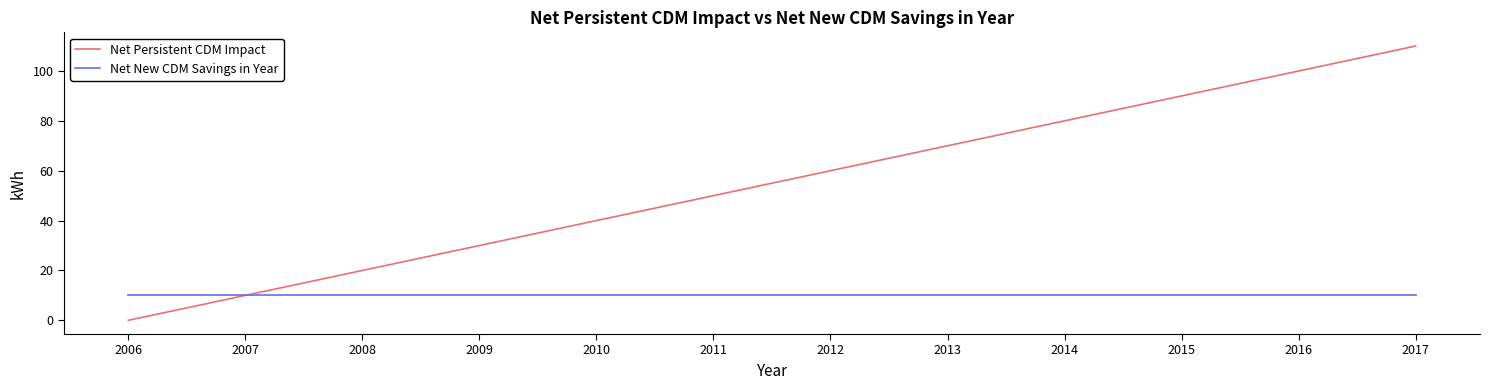

What is the average value of the Net New CDM Savings in Year series?

10